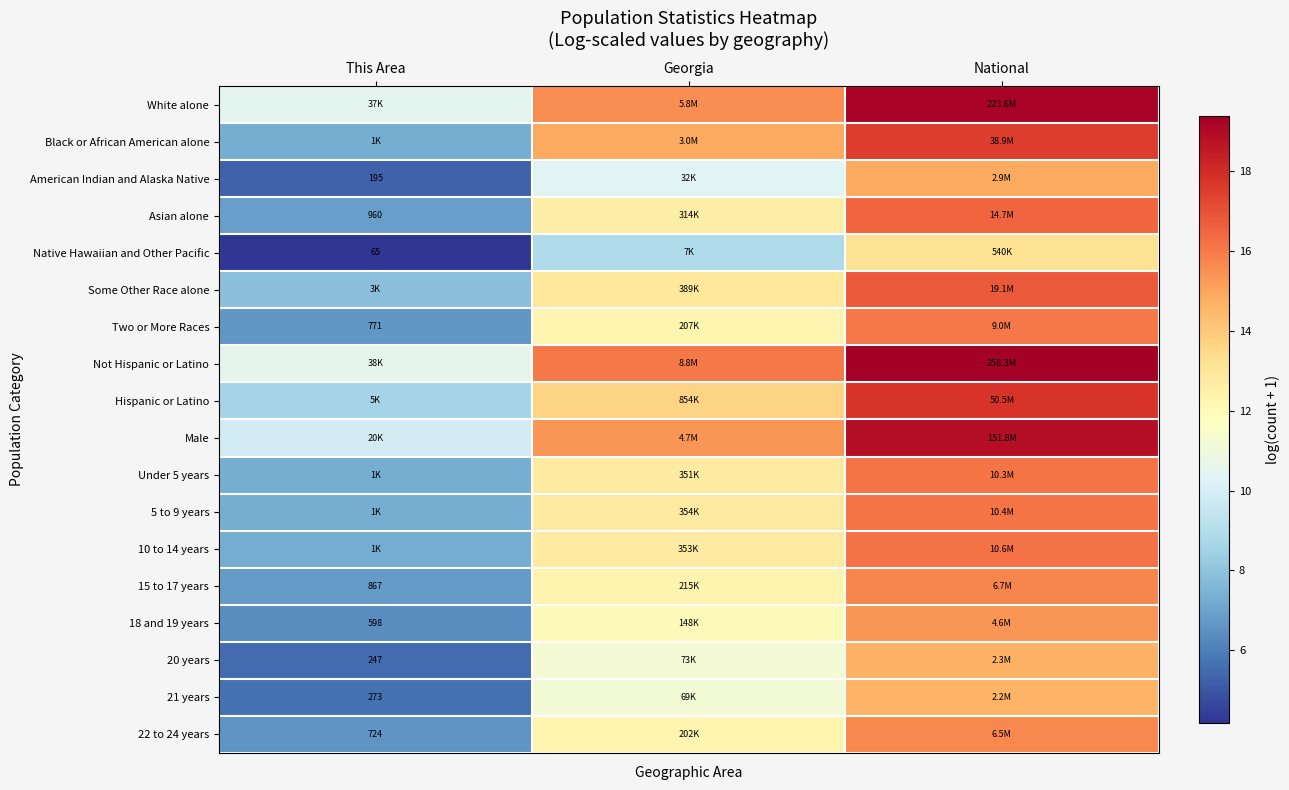

Rank the categories by 22 to 24 years value from lowest to highest.

This Area, Georgia, National